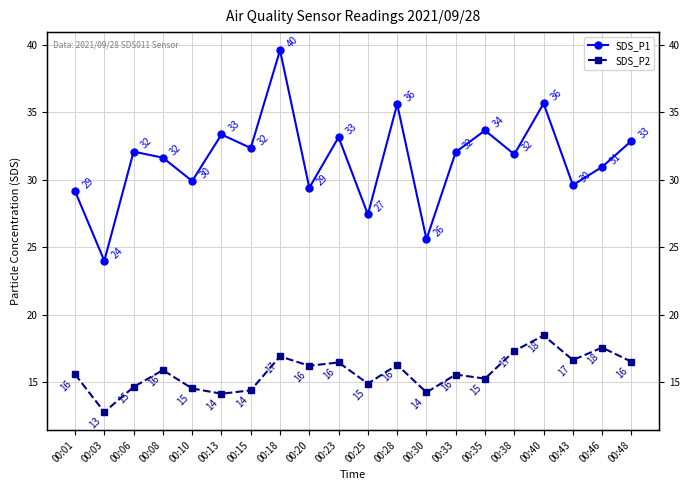

How many lines are shown in the chart?

2